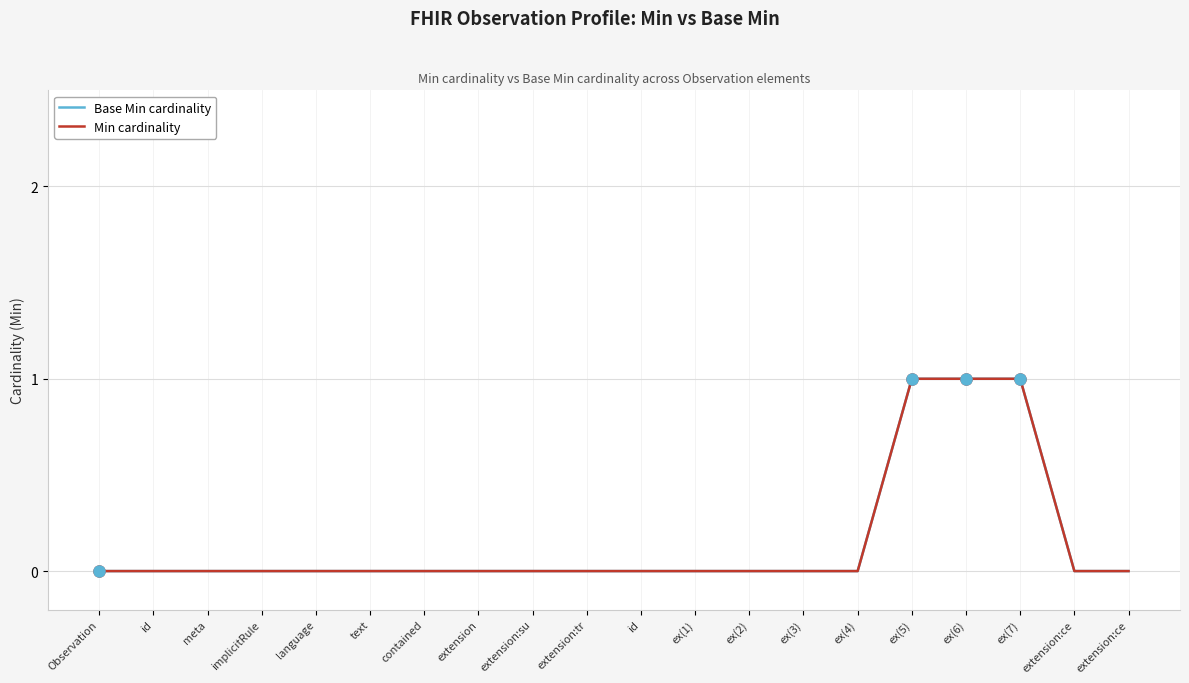

At which category is the sum across all series the highest?

ex(5)